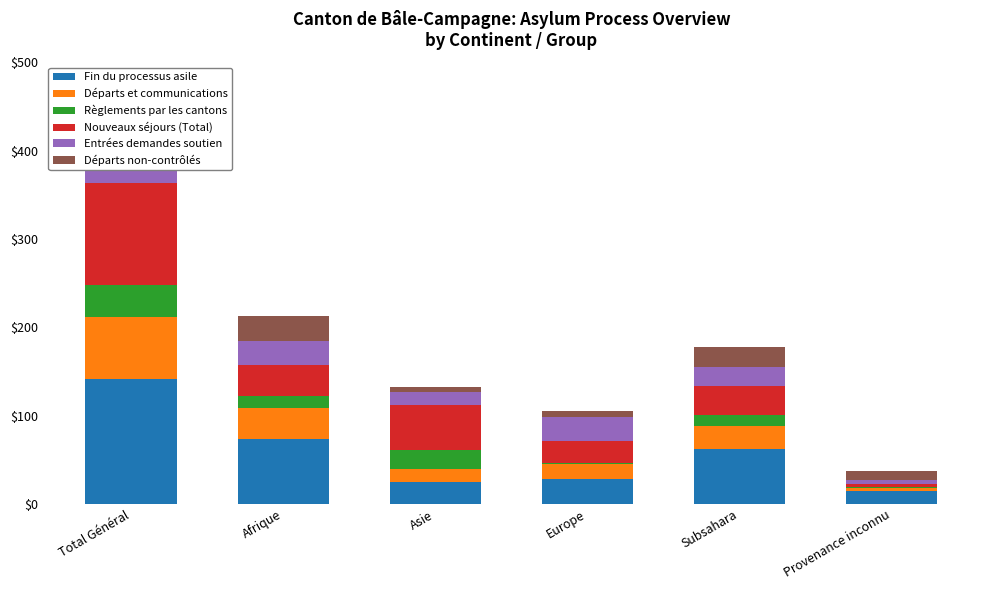

Are the bars horizontal?

No